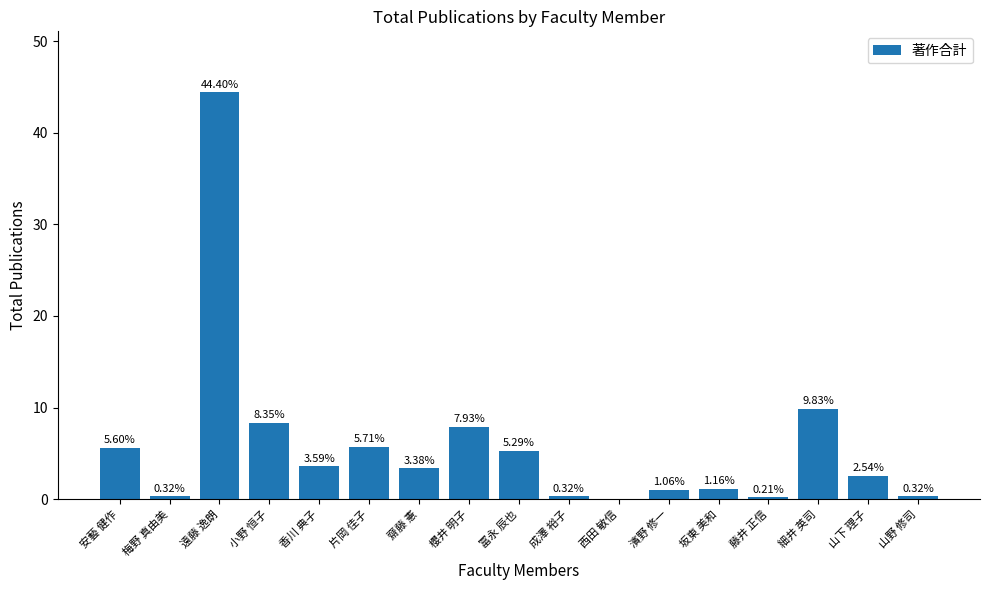

What is the sum of the values at 山下 理子 and 坂東 美和?

3.7